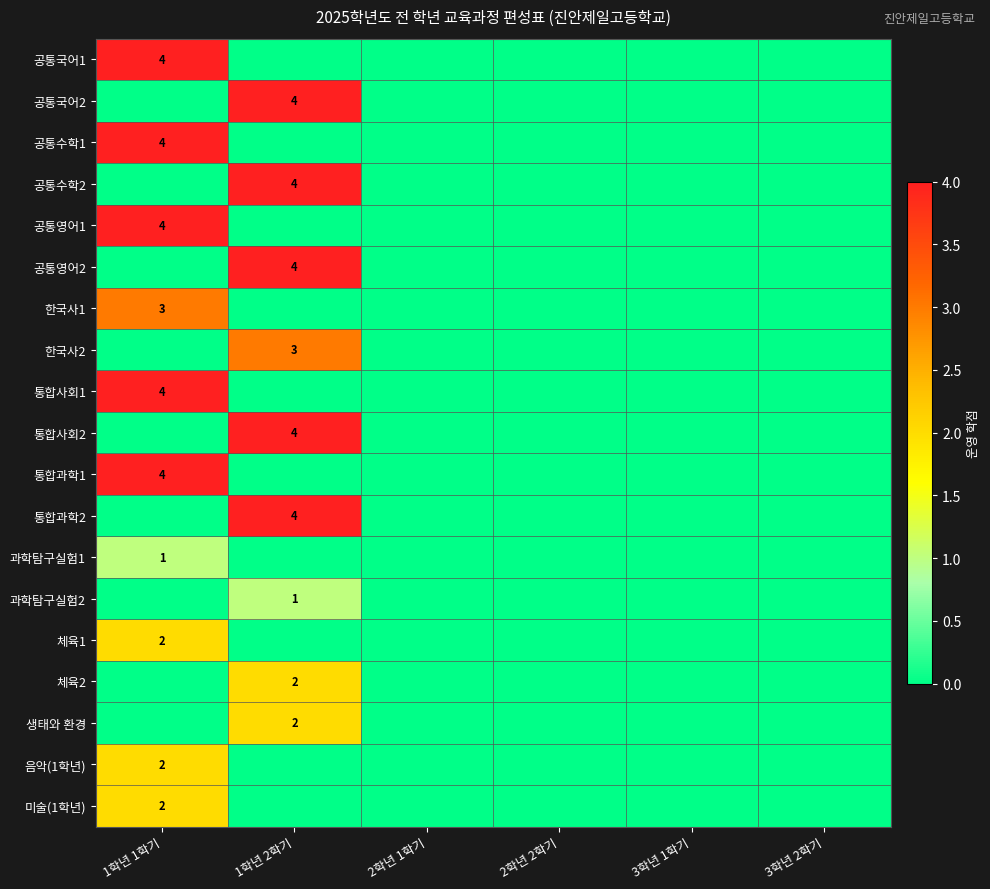

Is it true that 한국사2 equals 0 at 1학년 1학기?

True